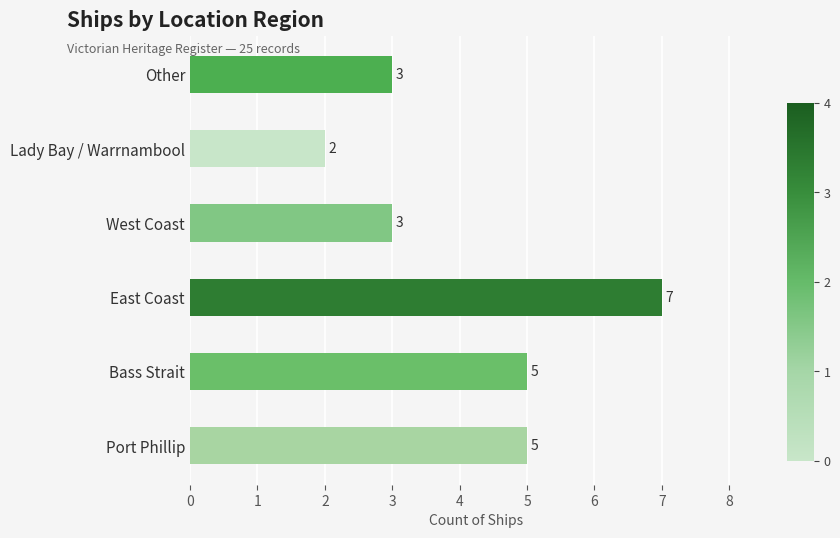

The chart shows a value of 7 at East Coast. True or false?

True